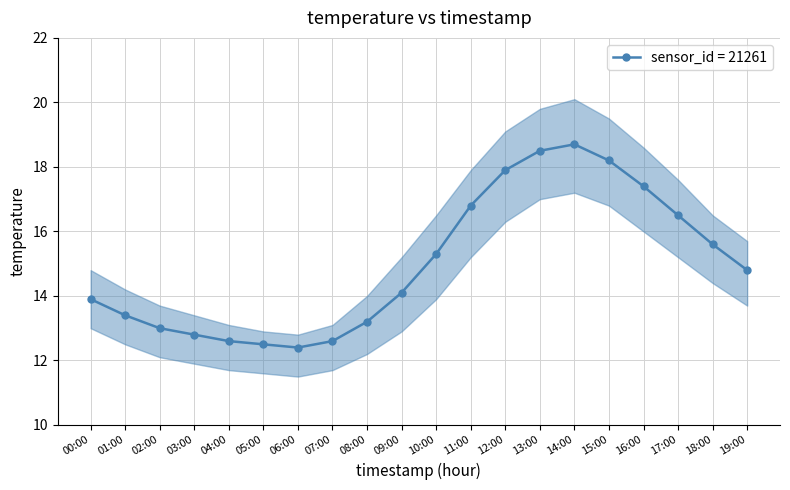

The value of sensor_id = 21261 at 07:00 is 19.9. True or false?

False